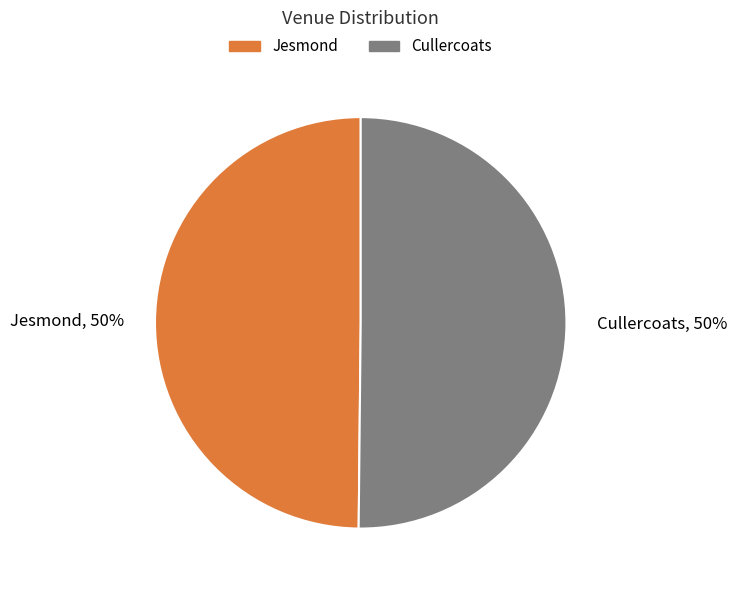

Count the number of slices in the pie.

2